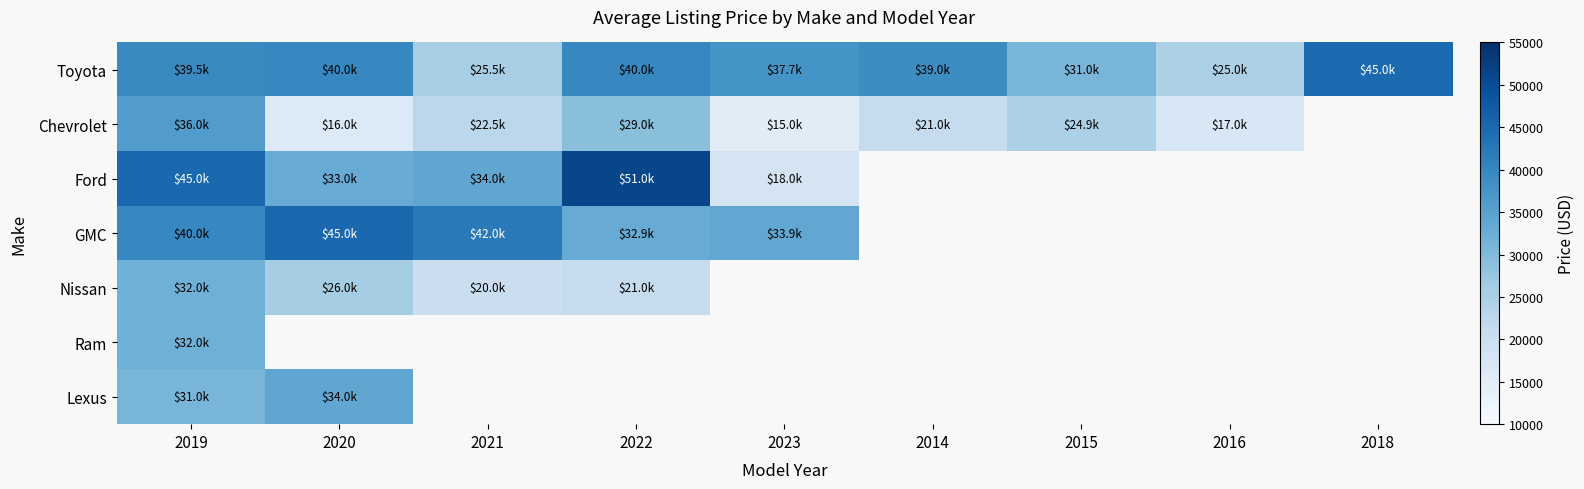

What is the difference between the maximum and minimum values in the GMC series?

12095.0